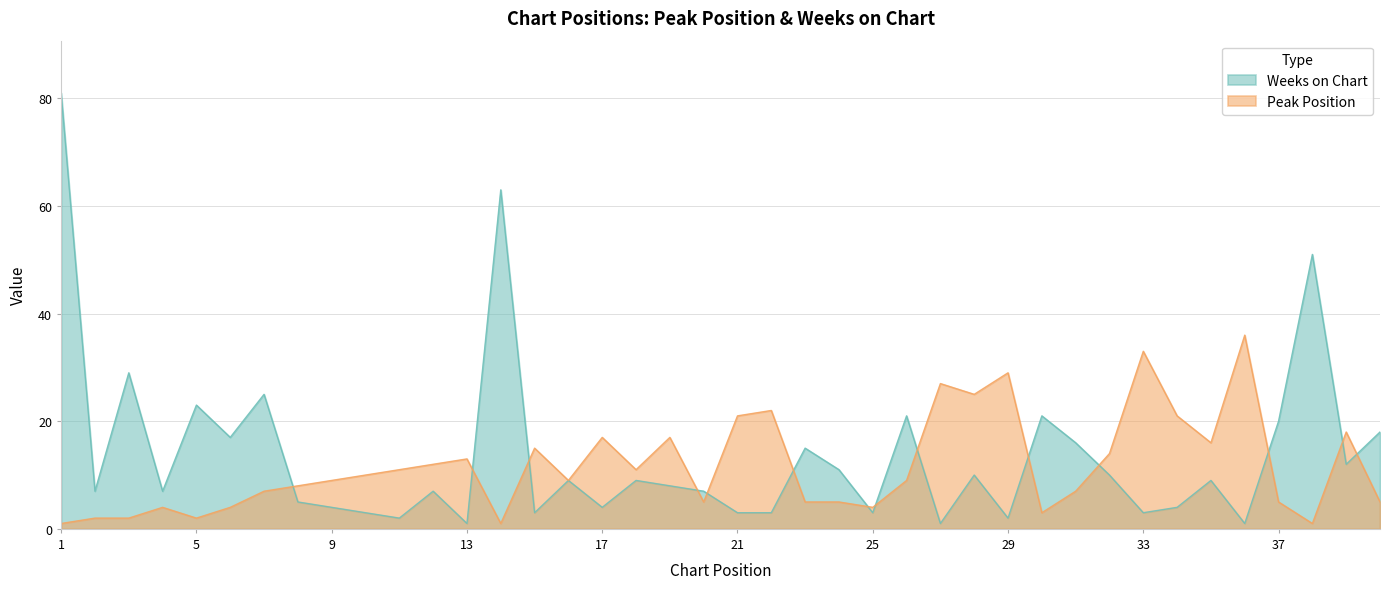

Reading left to right, what are all the values shown in this chart?

Peak Position: 1	2	2	4	2	4	7	8	9	10	11	12	13	1	15	9	17	11	17	5	21	22	5	5	4	9	27	25	29	3	7	14	33	21	16	36	5	1	18	5
Weeks on Chart: 81	7	29	7	23	17	25	5	4	3	2	7	1	63	3	9	4	9	8	7	3	3	15	11	3	21	1	10	2	21	16	10	3	4	9	1	20	51	12	18